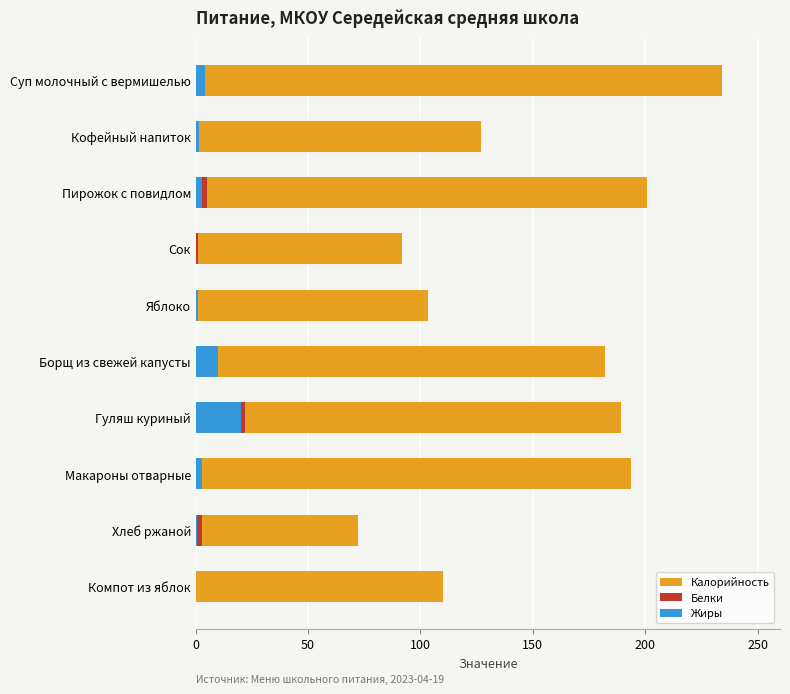

Which has a higher value, Сок or Хлеб ржаной?

Сок